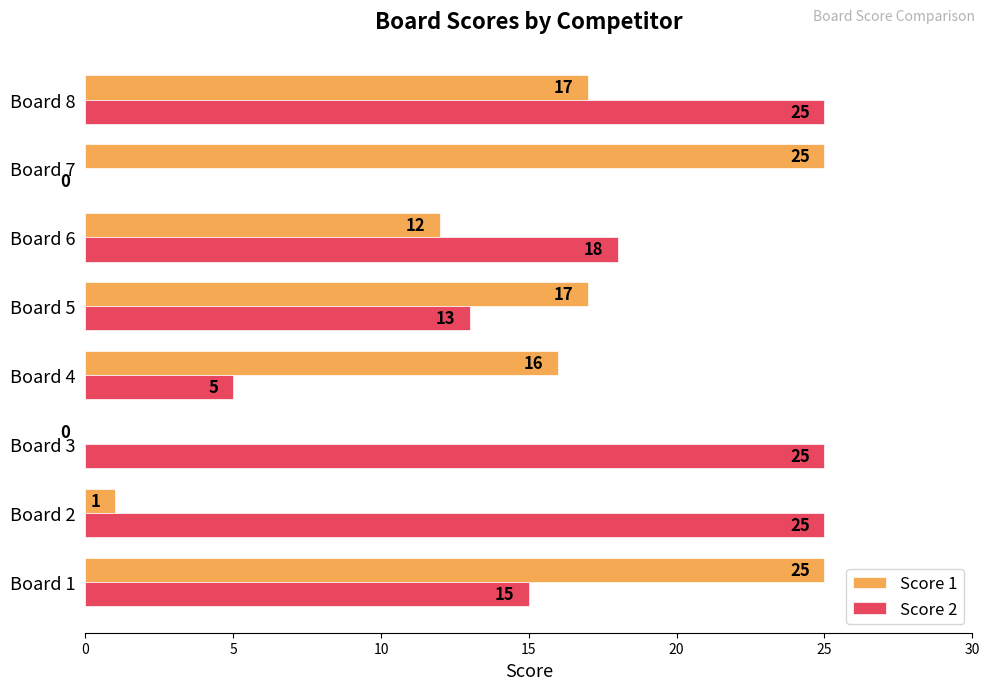

Between Board 2 and Board 4, which series saw the biggest shift?

Score 2